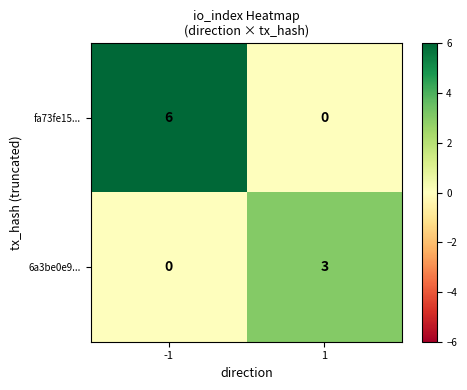

Reading right to left, transcribe all the data shown in this chart.

fa73fe15...: 1=0	-1=6
6a3be0e9...: 1=3	-1=0